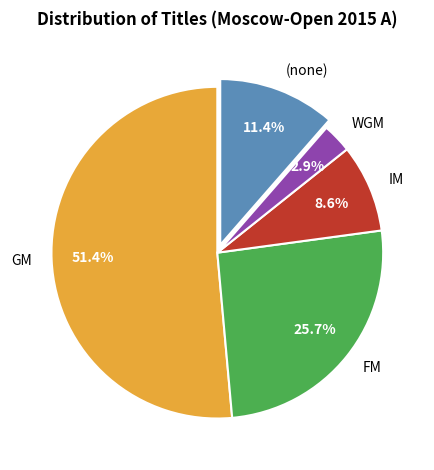

Between (none) and GM, which is larger?

GM